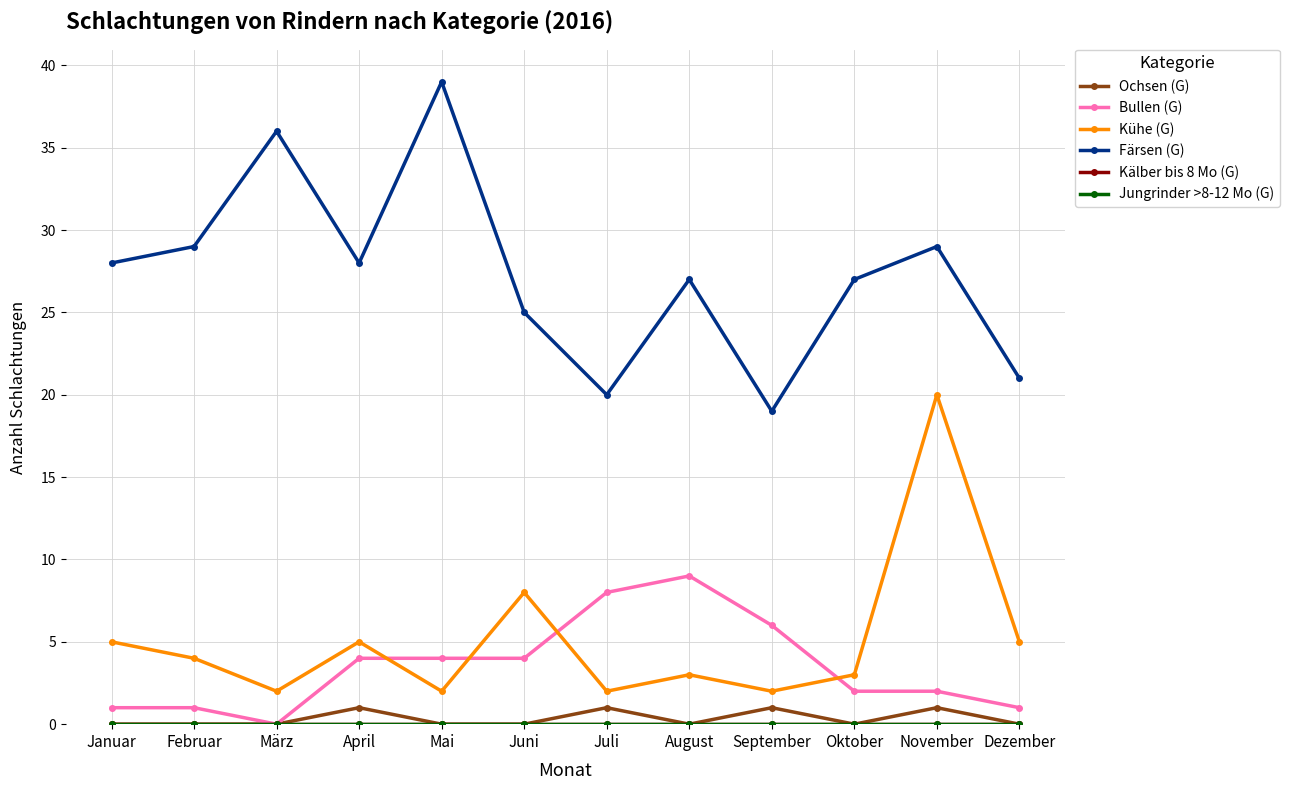

The Bullen (G) series shows 3 at Oktober. True or false?

False